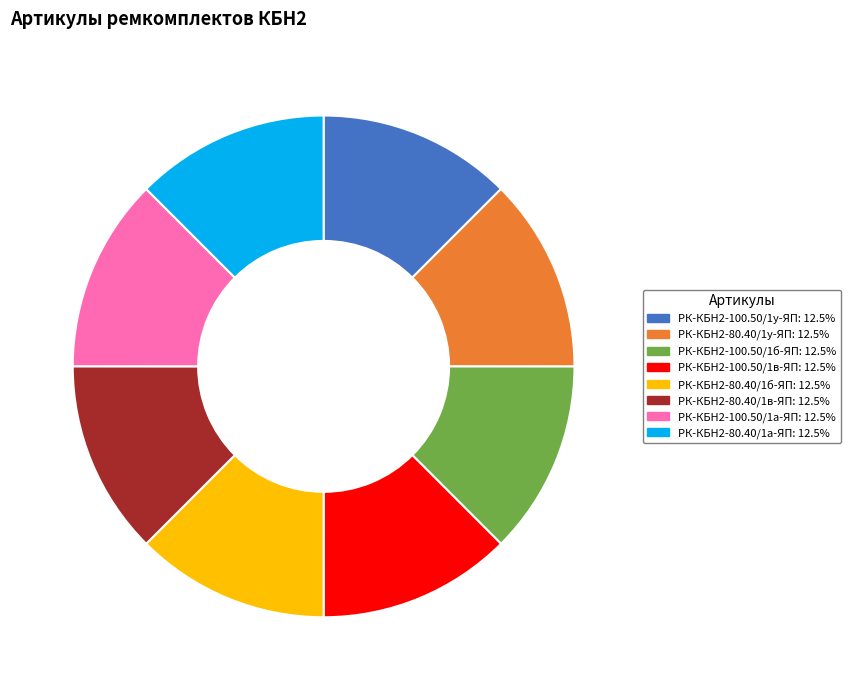

Does РК-КБН2-100.50/1б-ЯП: 12.5% represent more than half of the total?

No